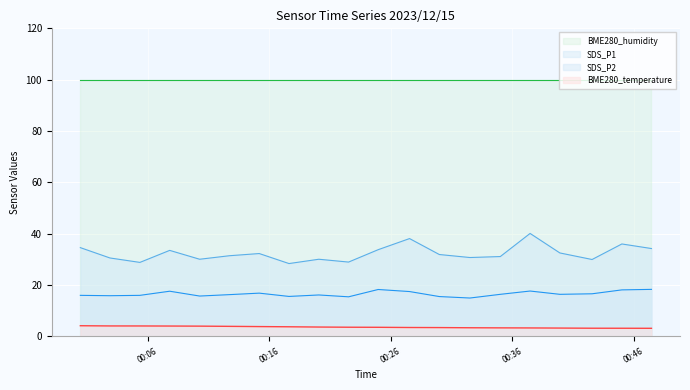

At which label does BME280_temperature reach its peak?

2023/12/15 00:00:28